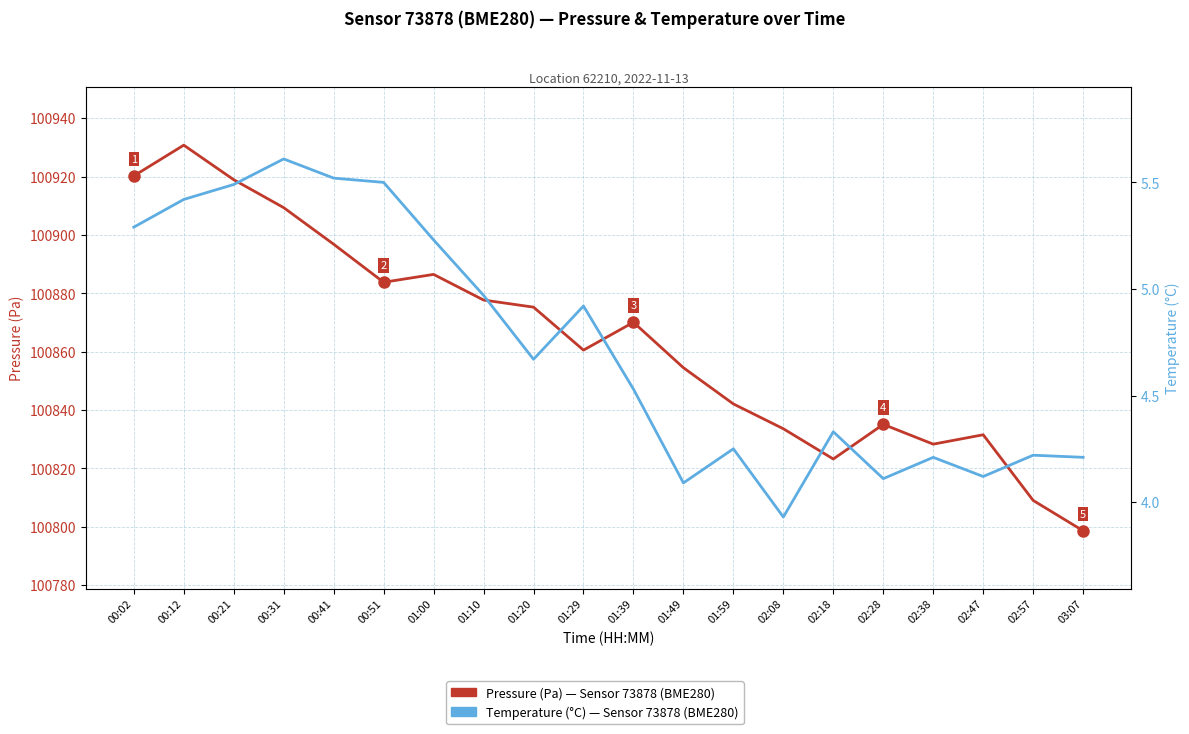

List the series in order of their peak value, highest first.

Pressure (Pa) — Sensor 73878, BME280, Temperature (°C) — Sensor 73878, BME280